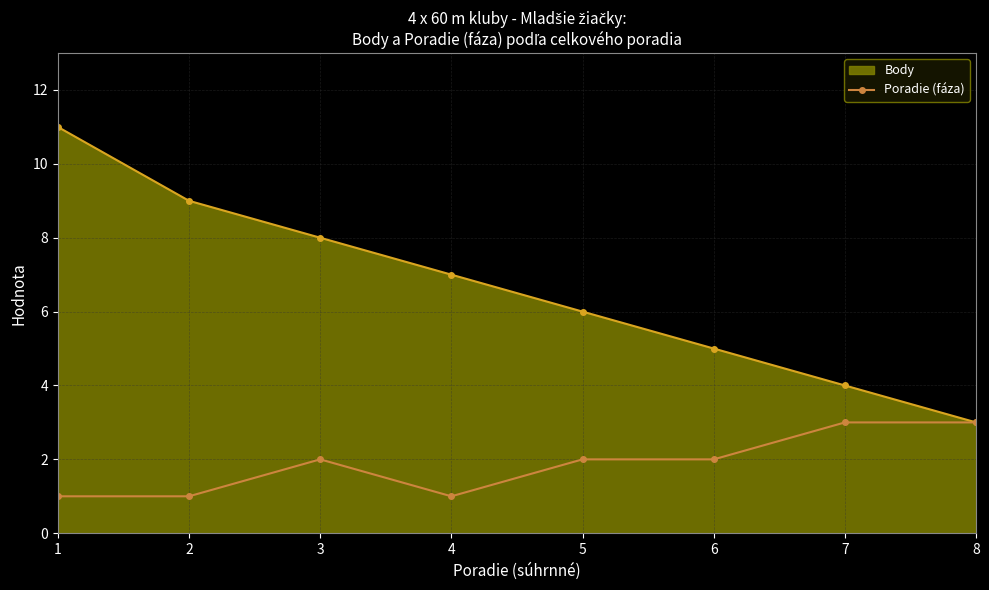

Is it true that Poradie (fáza) equals 1 at 2?

True